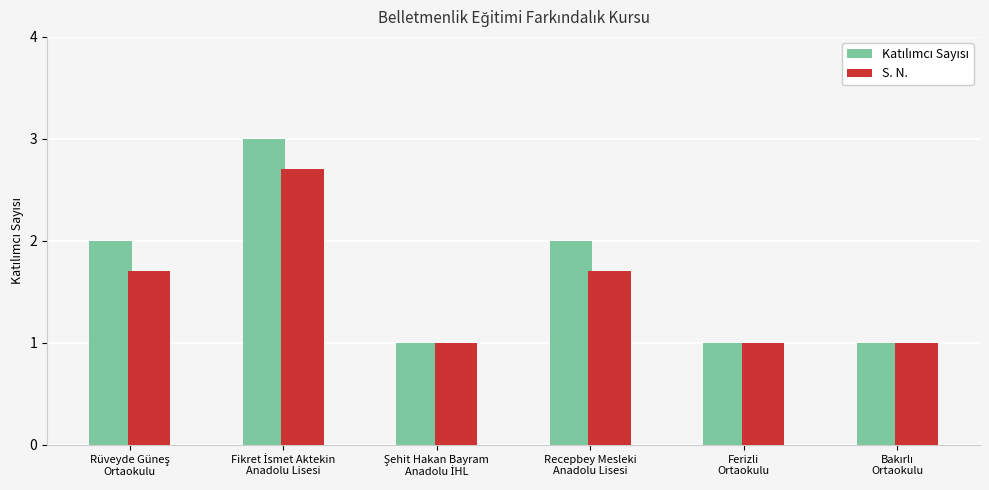

What is the maximum value for S. N.?

2.7